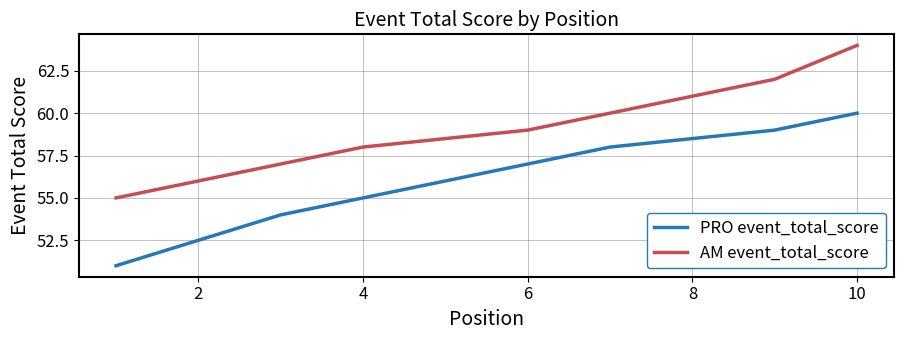

How many data points in PRO event_total_score are less than 57?

5